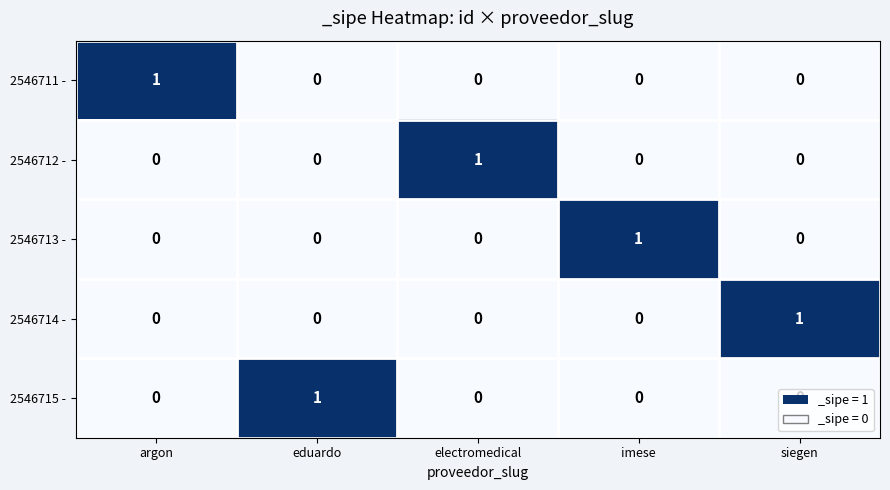

At how many categories does at least one series exceed 0?

5